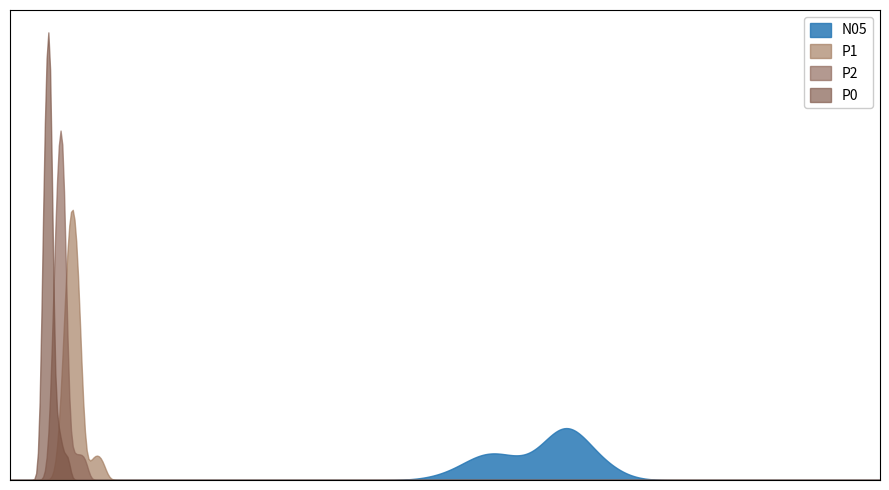

Where is N05 nearest to the value 29?

7